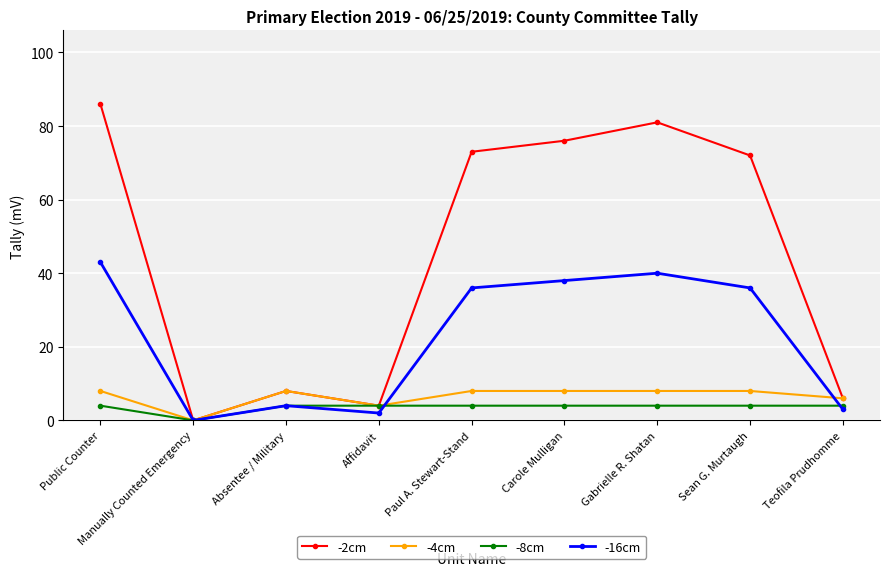

Is the value of -16cm at Carole Mulligan greater than the value of -2cm at Manually Counted Emergency?

Yes